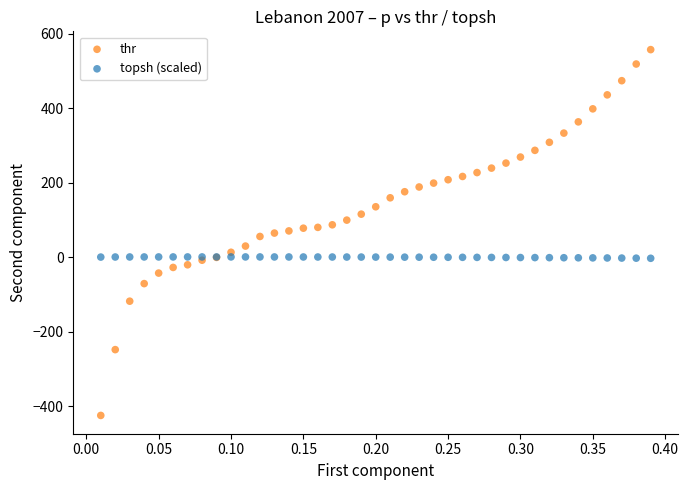

Which series has the widest spread of Y values?

thr